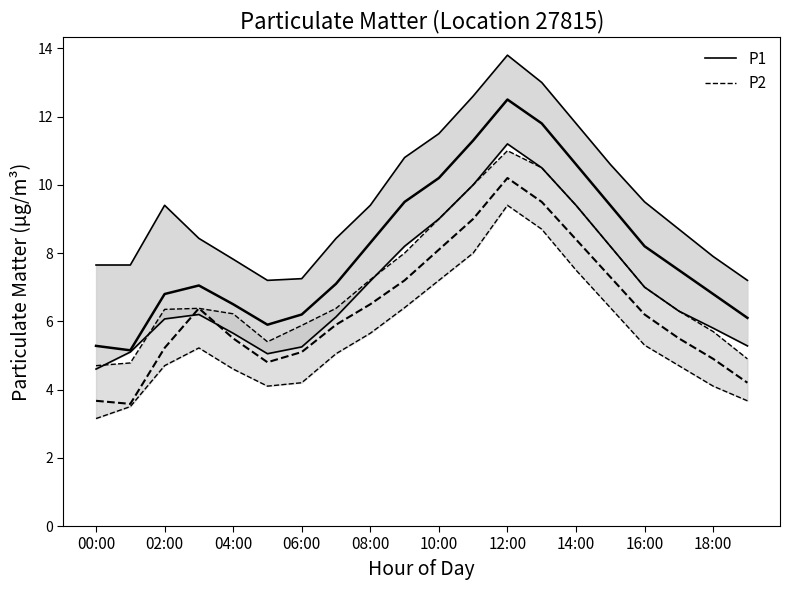

What position from the left is 06:00?

7